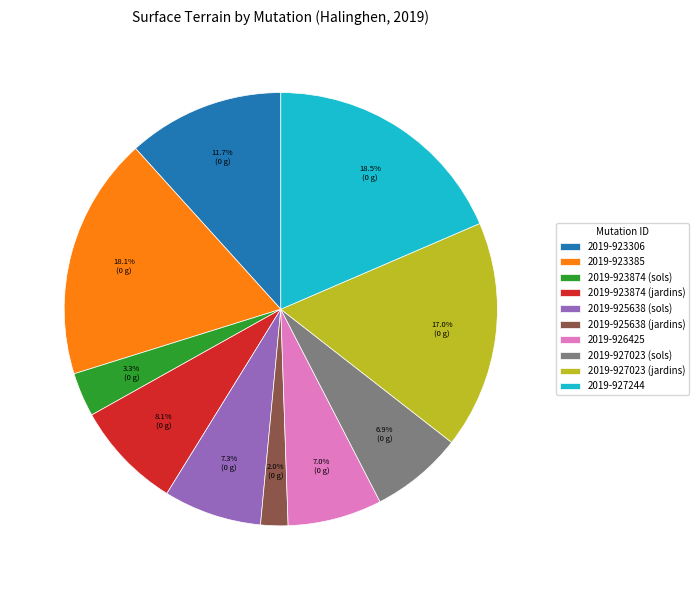

Is there any slice that represents more than half of the pie?

No